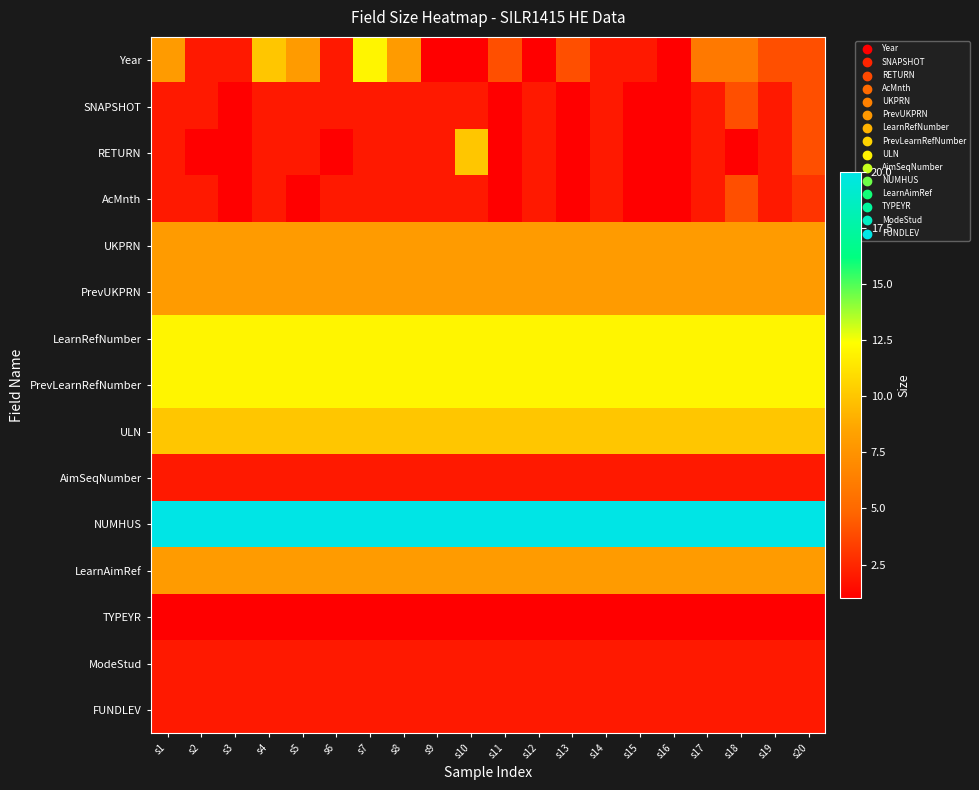

At which category is the sum across all series the highest?

s7